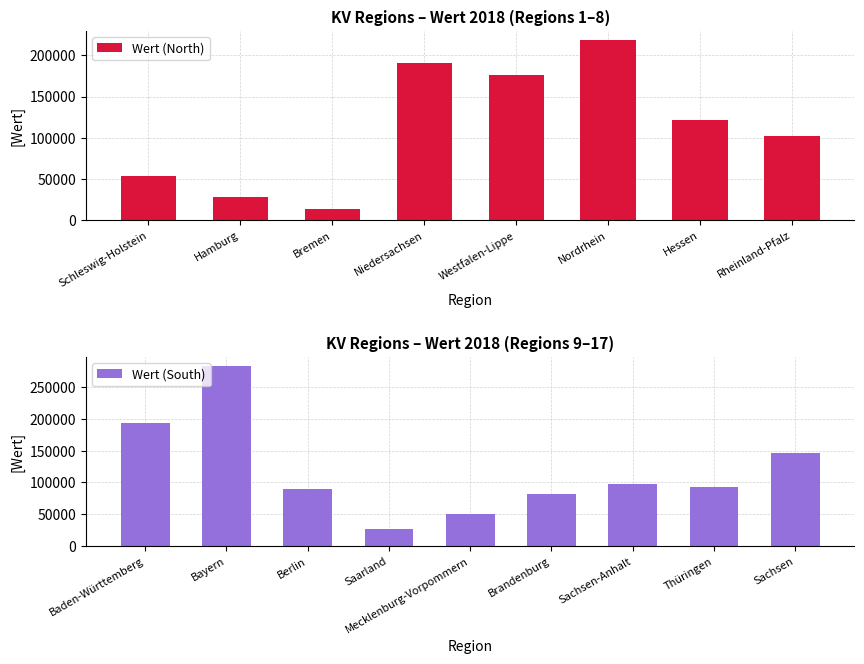

How many bars are there in total?

17